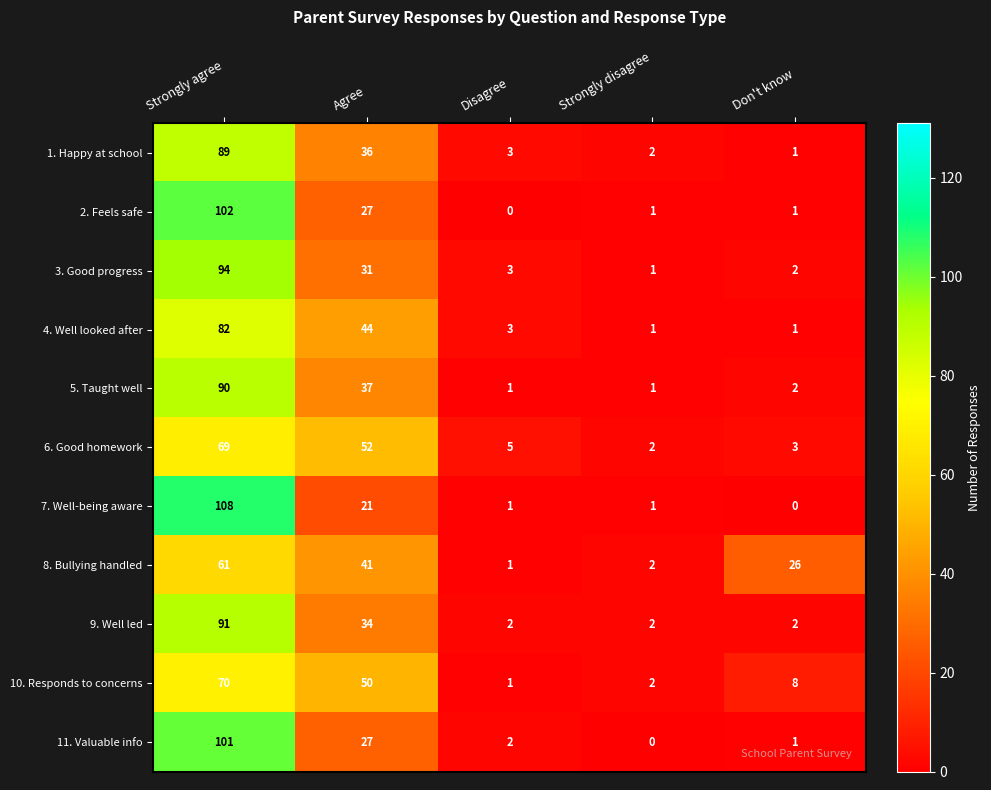

The 1. Happy at school series shows 1 at Don't know. True or false?

True